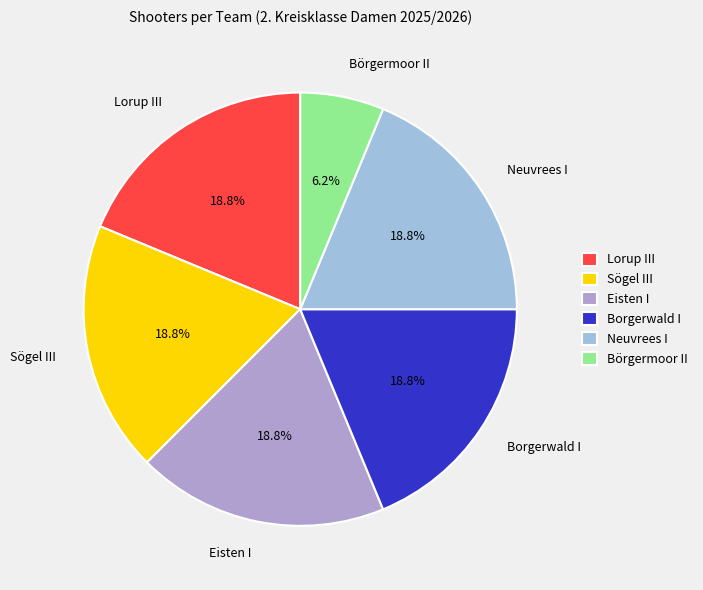

What percentage do Börgermoor II and Eisten I together represent?

25.0%